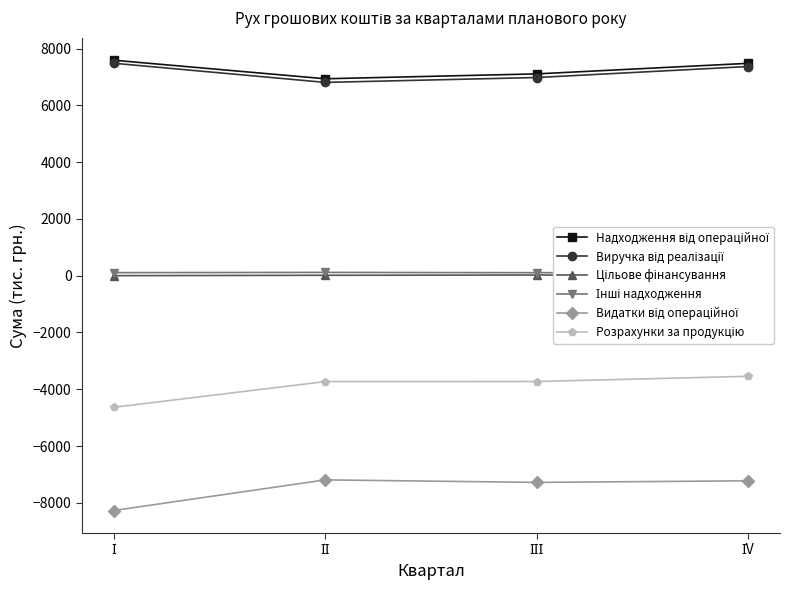

What is the label of the 1st point from the right?

ІV